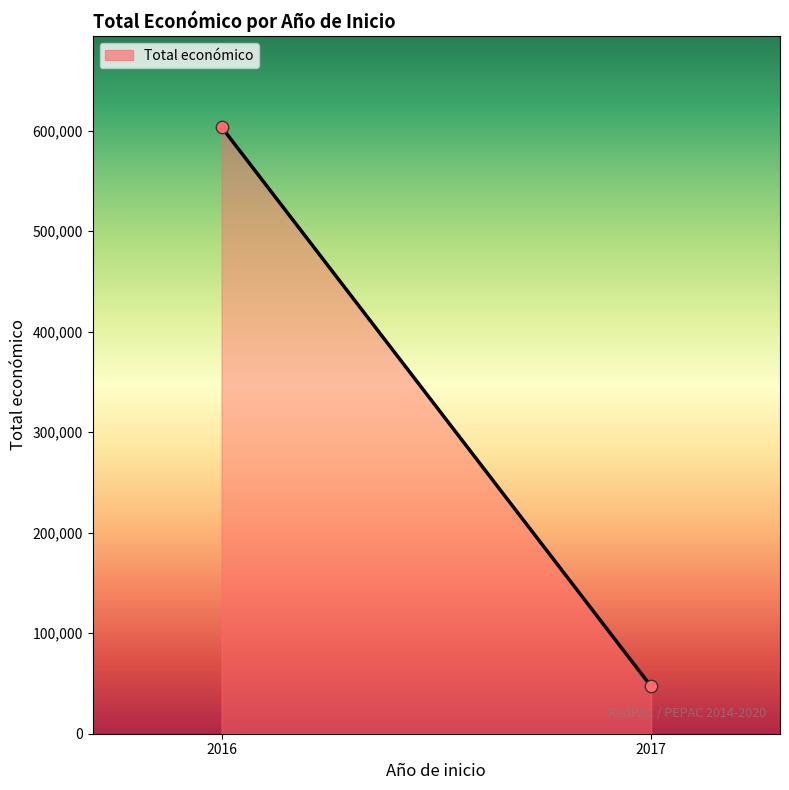

What is the average Y value?

325420